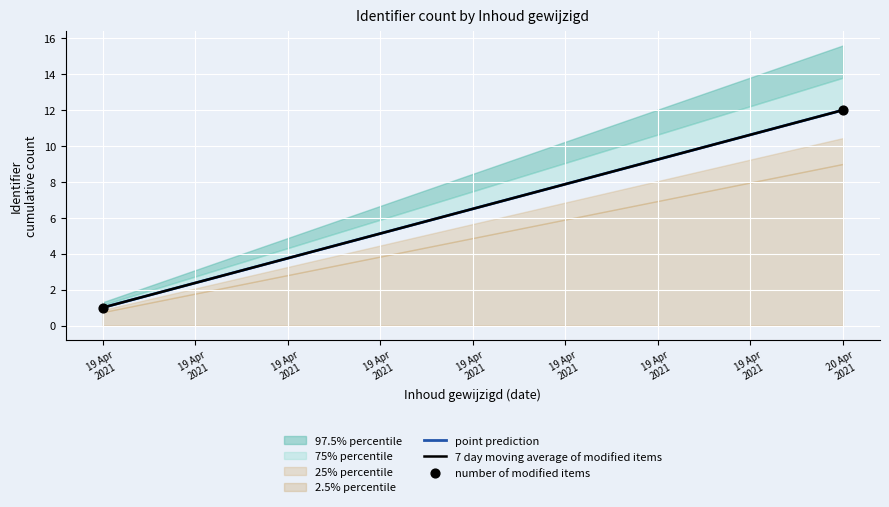

What is the average X value?

18736